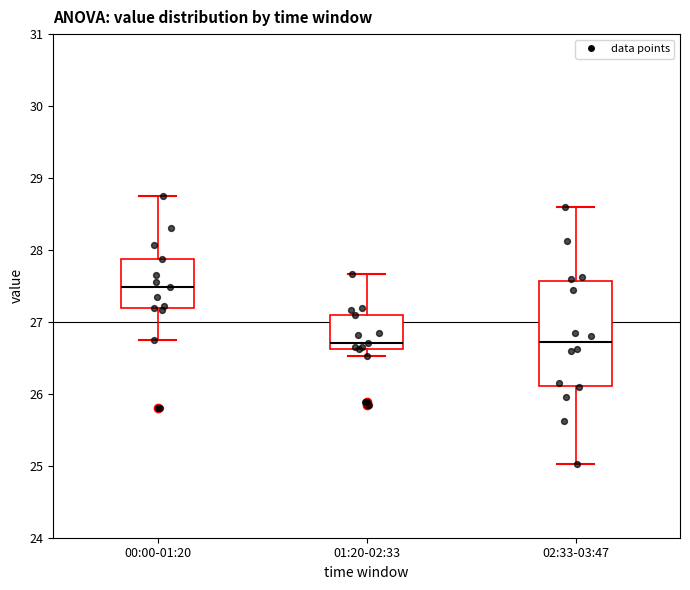

Which box is the tallest, from its lower edge to its upper edge?

02:33-03:47